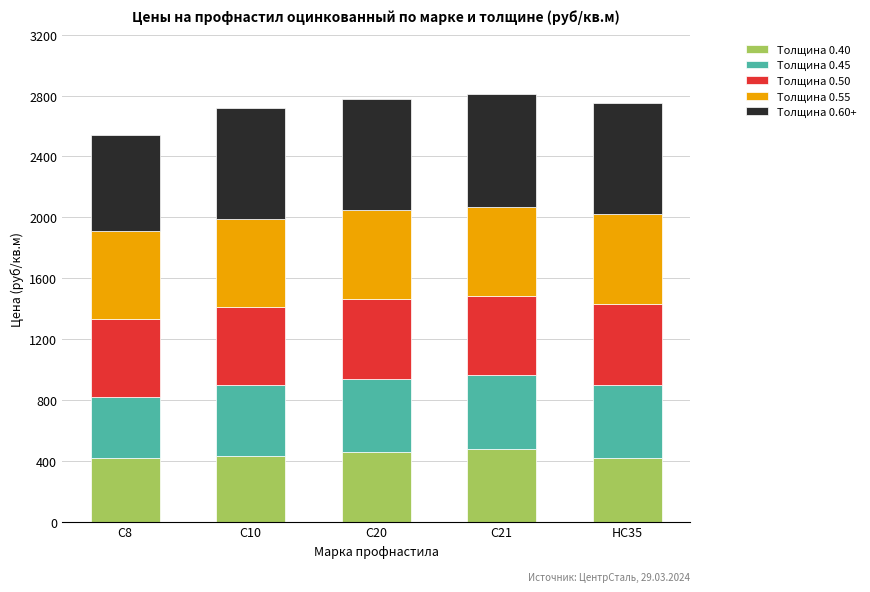

Are the bars horizontal?

No